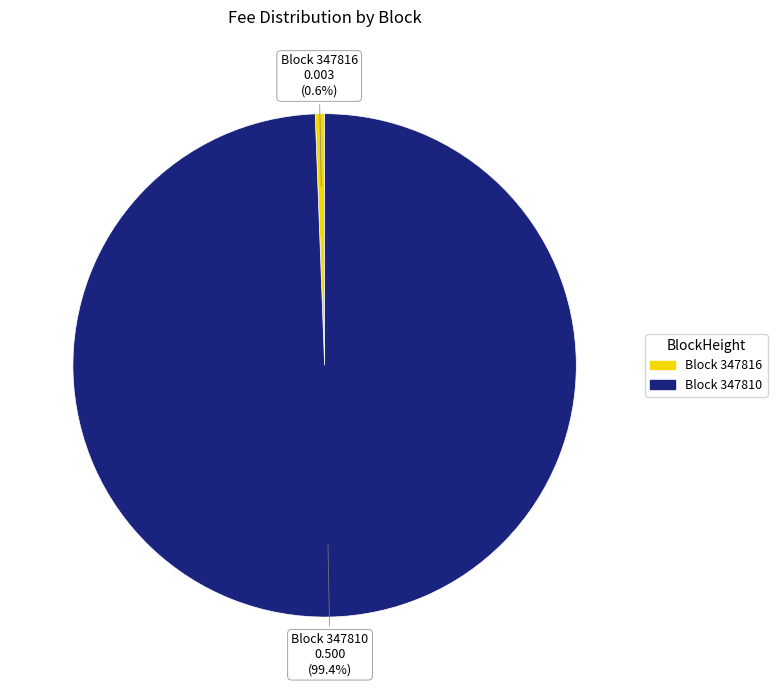

Is there any slice that represents more than half of the pie?

Yes